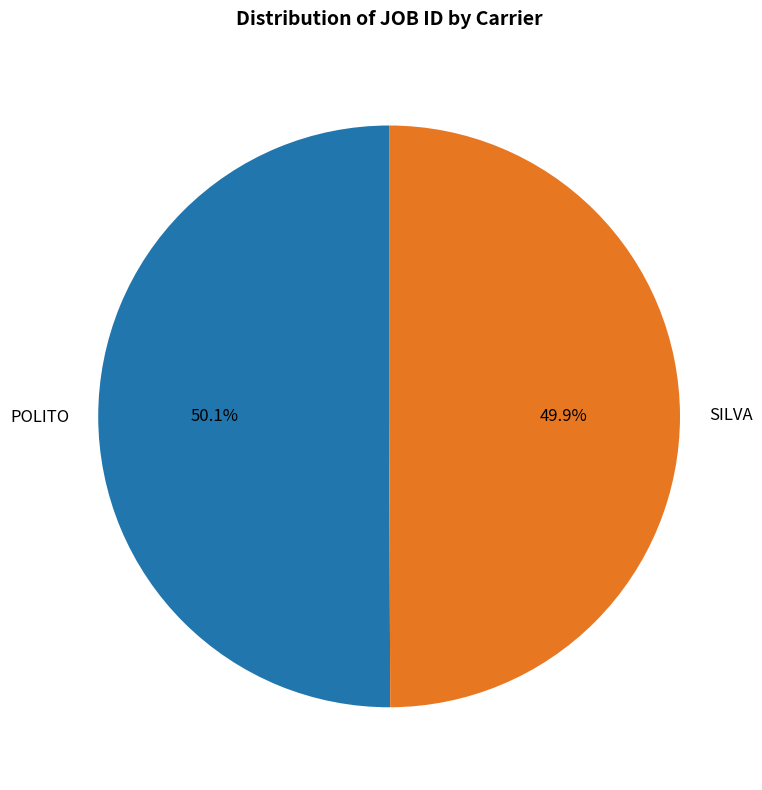

Is there a majority slice in this chart?

Yes